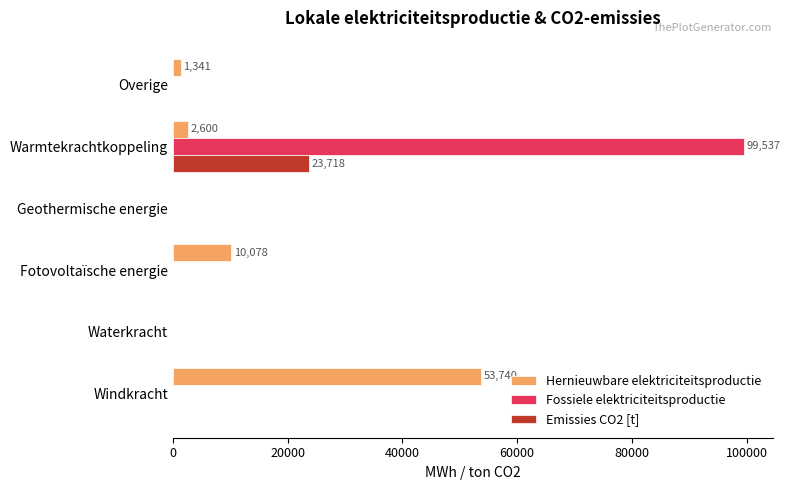

Between Windkracht and Waterkracht, which series saw the biggest shift?

Hernieuwbare elektriciteitsproductie